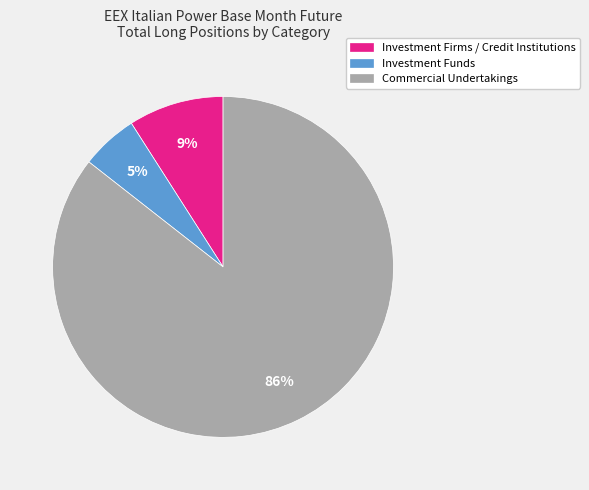

Is there a majority slice in this chart?

Yes